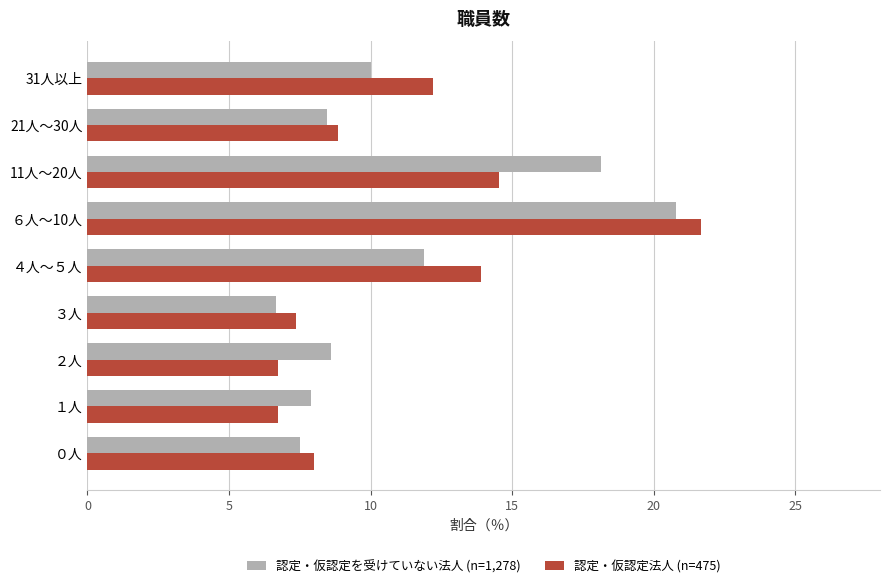

At 11人～20人, list the series in order from smallest to largest.

認定・仮認定法人 (n=475), 認定・仮認定を受けていない法人 (n=1,278)